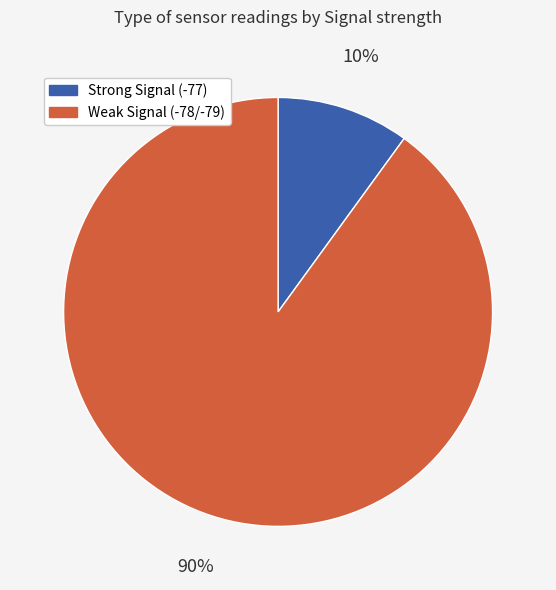

Combined, do Weak Signal (-78/-79) and Strong Signal (-77) account for over 50%?

Yes